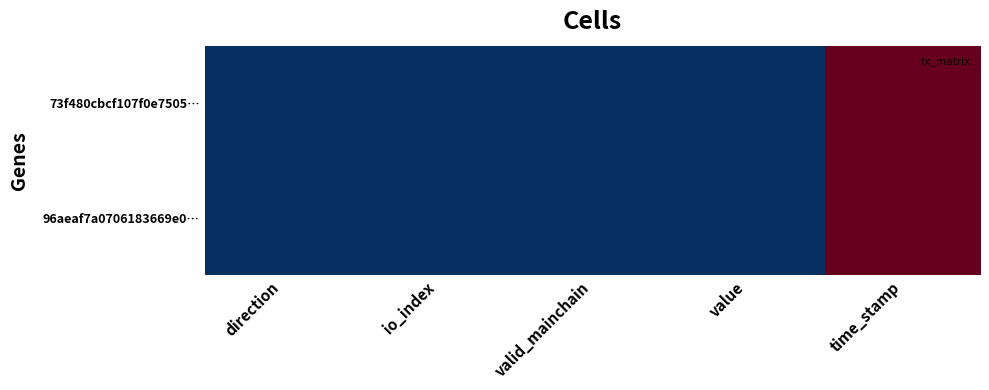

What is the maximum value shown in the chart?

1.0